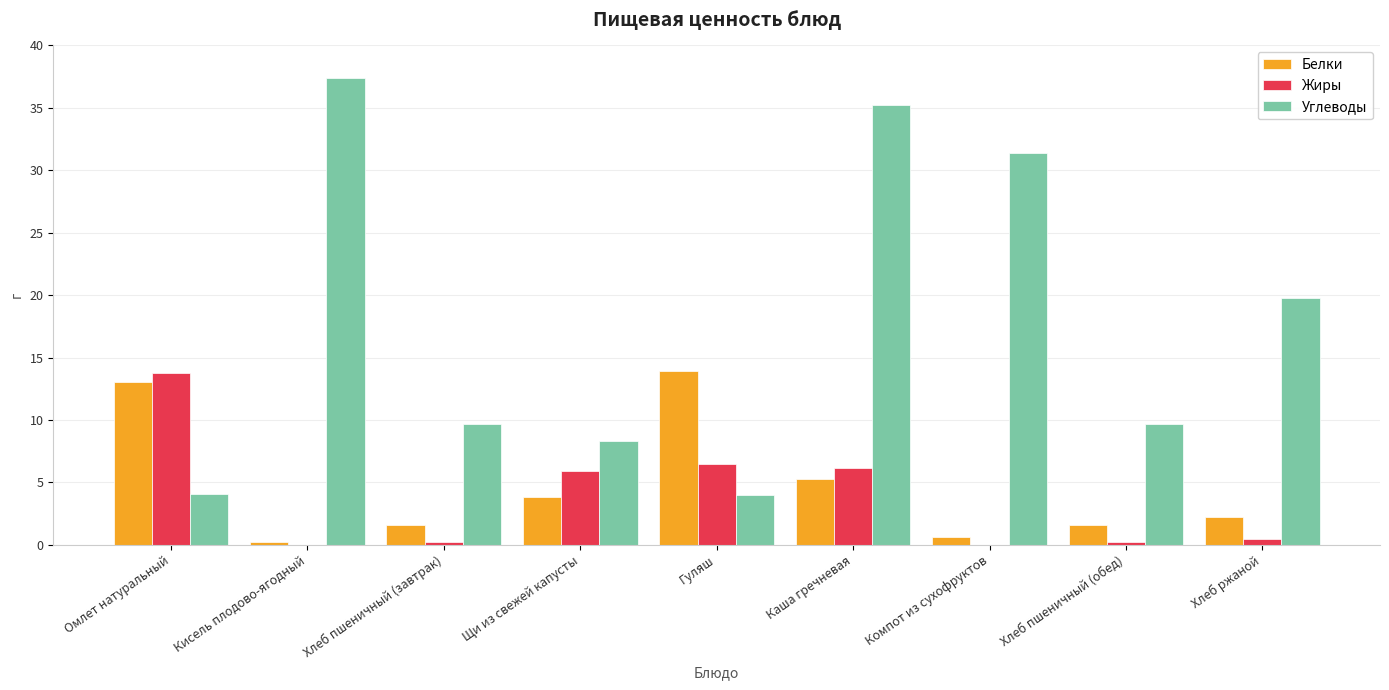

Between Каша гречневая and Хлеб ржаной, which series saw the biggest shift?

Углеводы